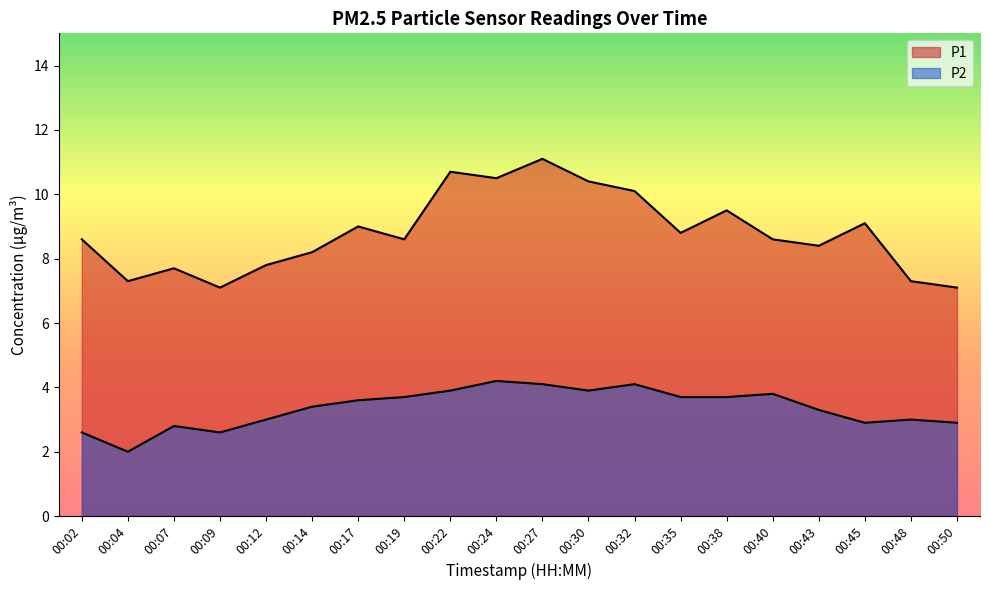

At which label does P1 first exceed 8?

00:02